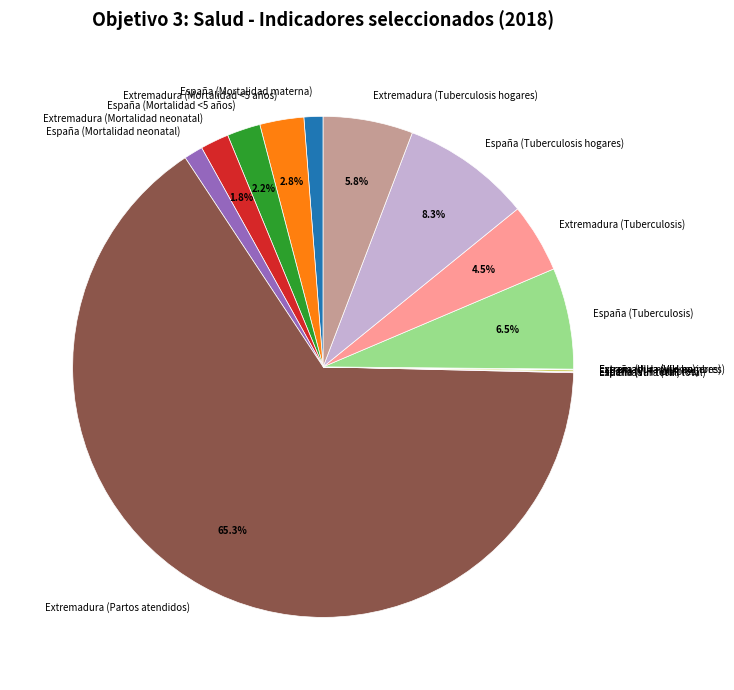

To the nearest percent, what is the difference between the España (Mortalidad materna) and Extremadura (Mortalidad <5 años) slice percentages?

2%